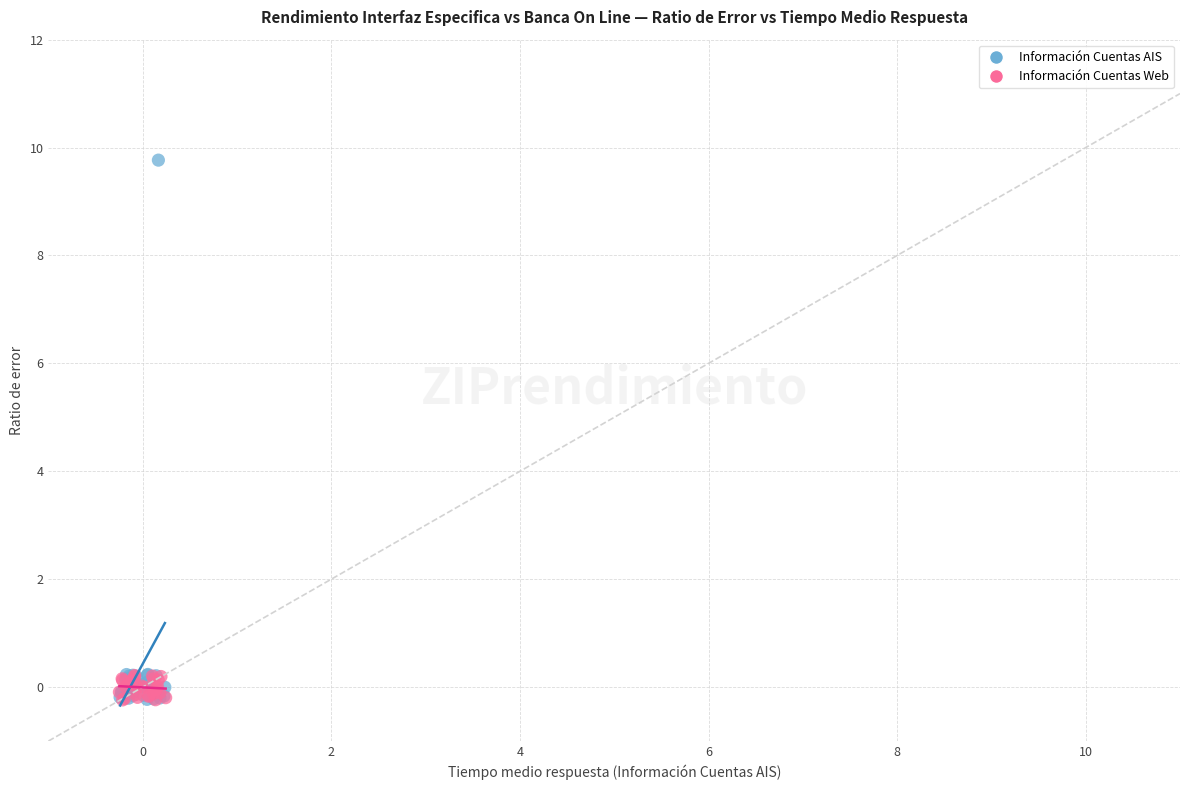

Which series has the largest Y range (max minus min)?

Información Cuentas AIS